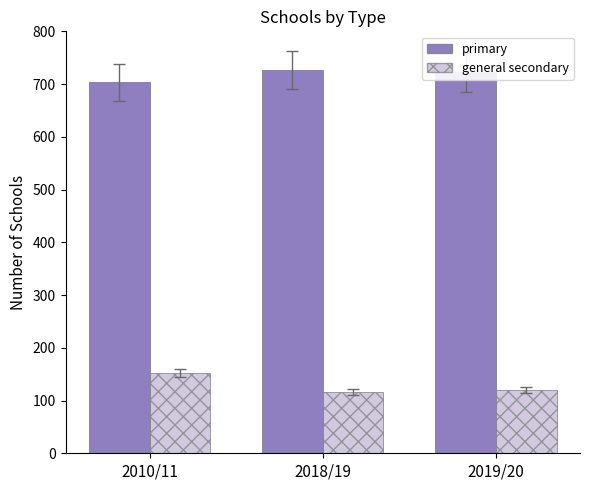

What is the difference between the maximum and minimum values in the general secondary series?

37